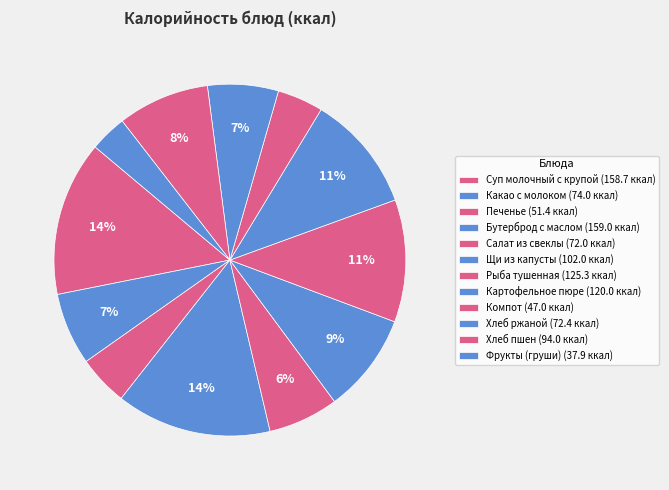

The Рыба тушенная slice represents 23% of the pie. True or false?

False